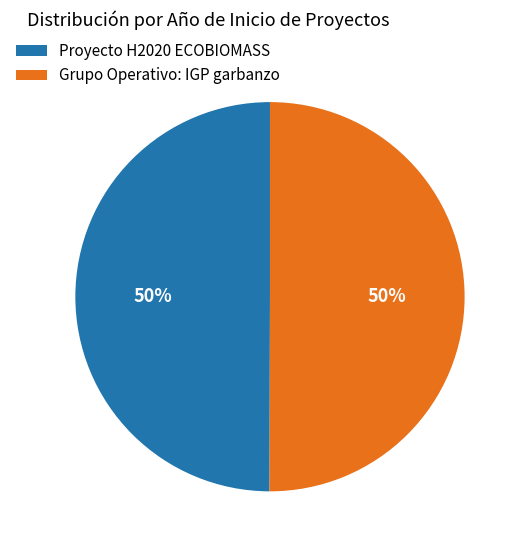

Combined, do Proyecto H2020 ECOBIOMASS and Grupo Operativo: IGP garbanzo account for over 50%?

Yes